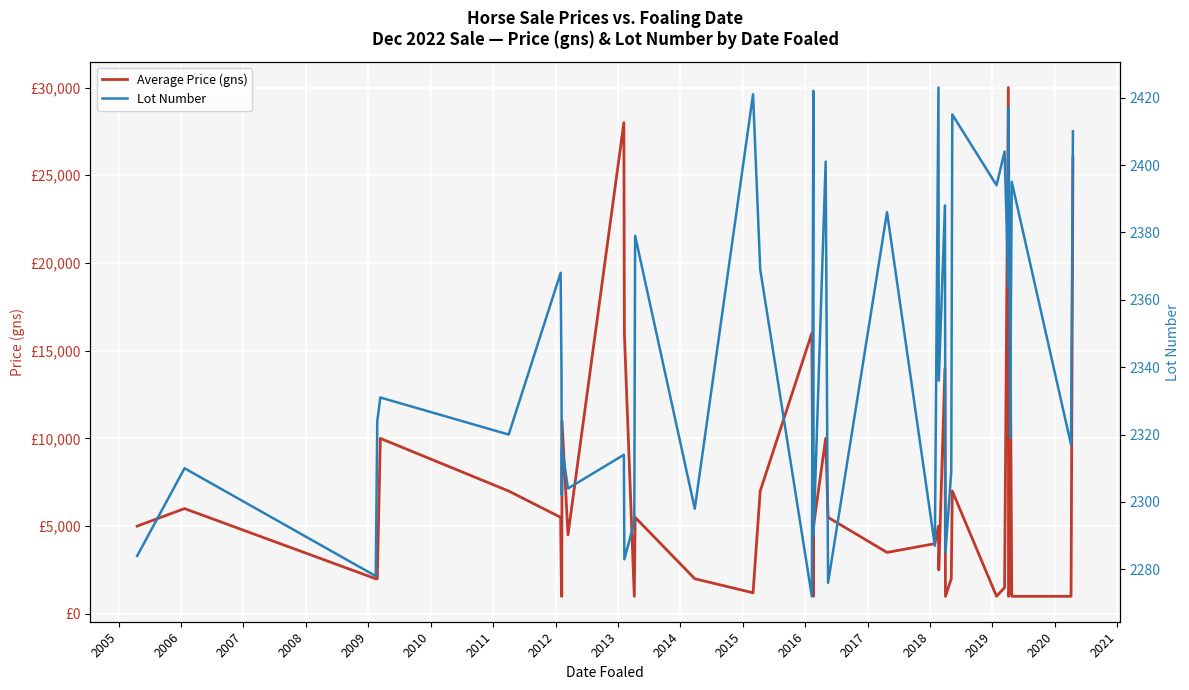

What is the value of the Average Price (gns) point at the 28th from the left?

14000